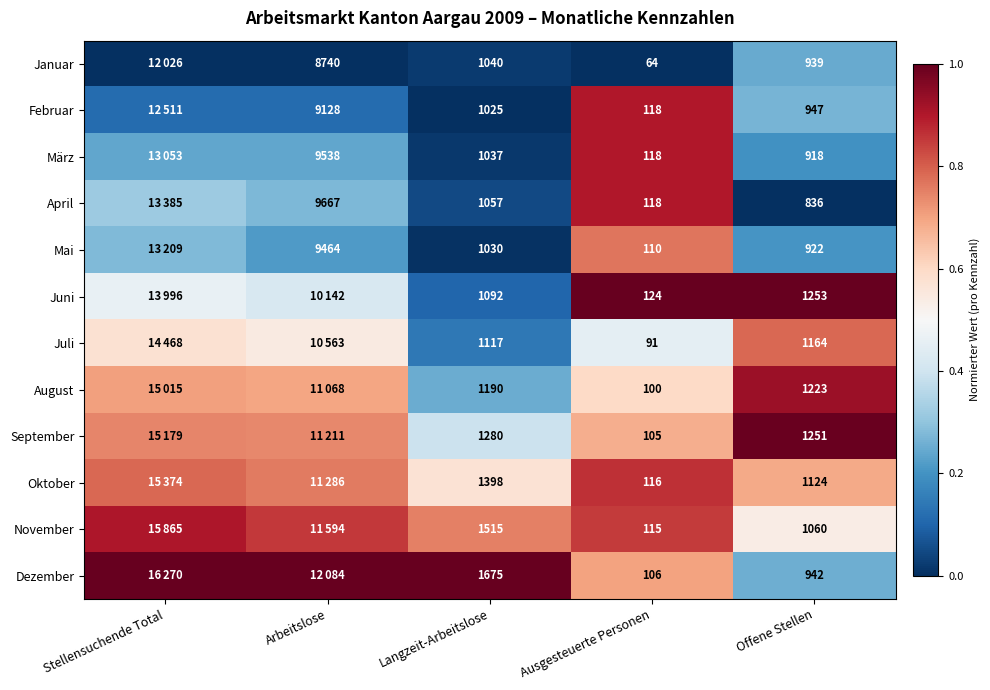

Which series changed the most between Langzeit-Arbeitslose and Ausgesteuerte Personen?

Dezember